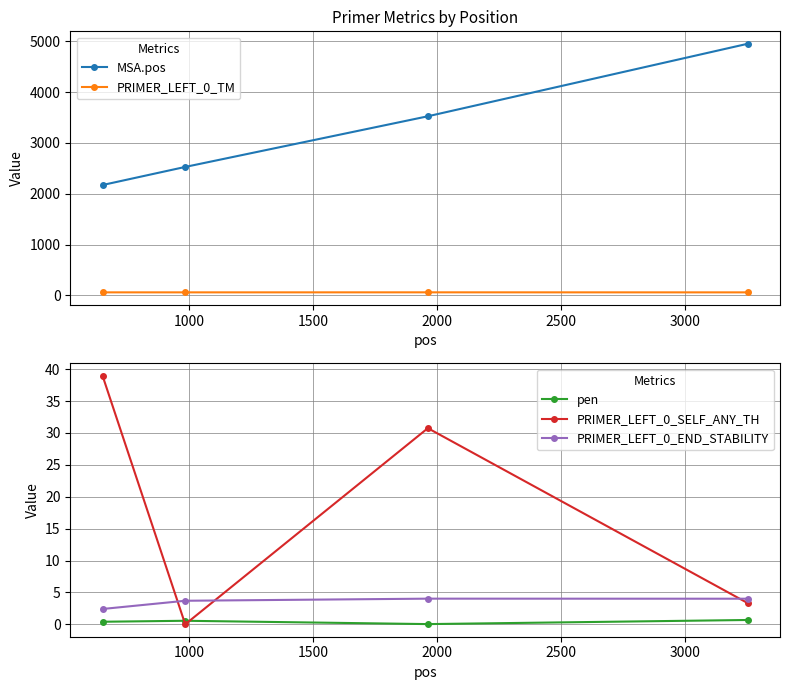

Which series has the widest spread of values?

MSA.pos